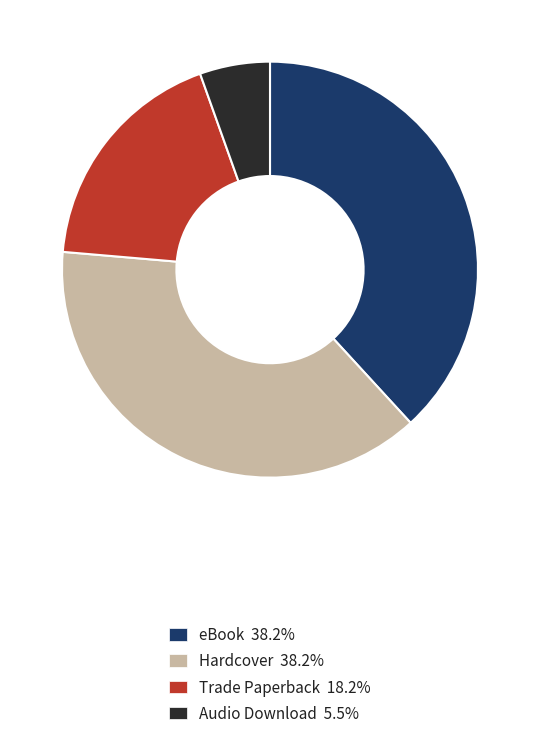

Is there a majority slice in this chart?

No